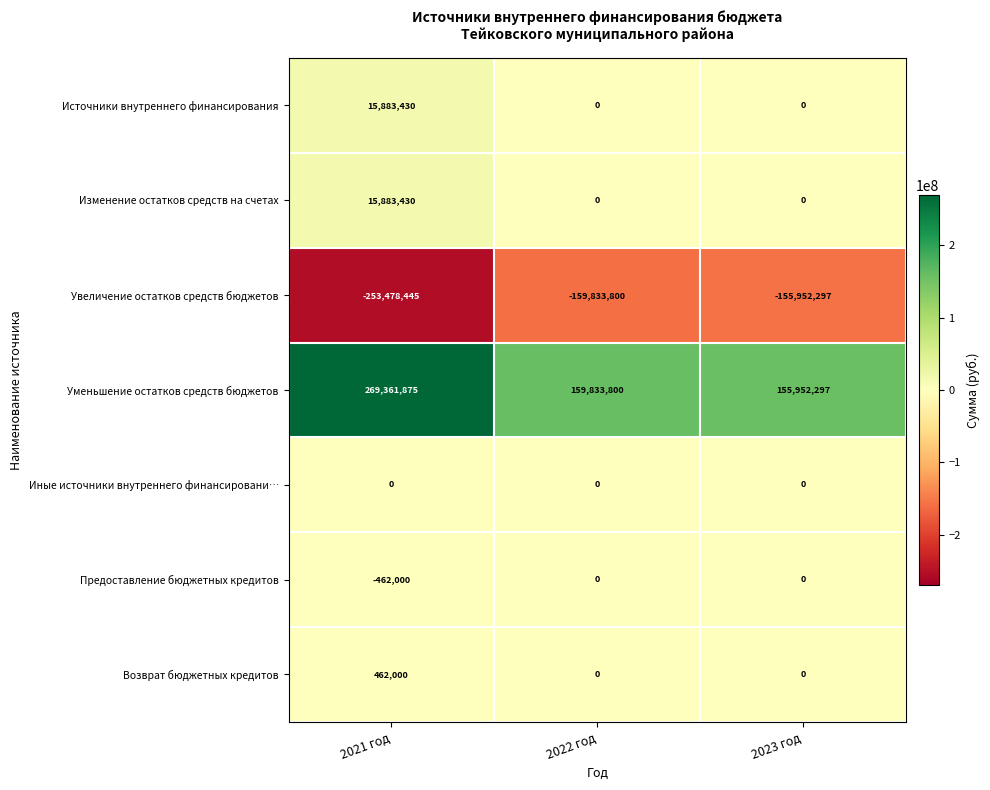

What is the difference between the highest and lowest values at 2021 год?

522840320